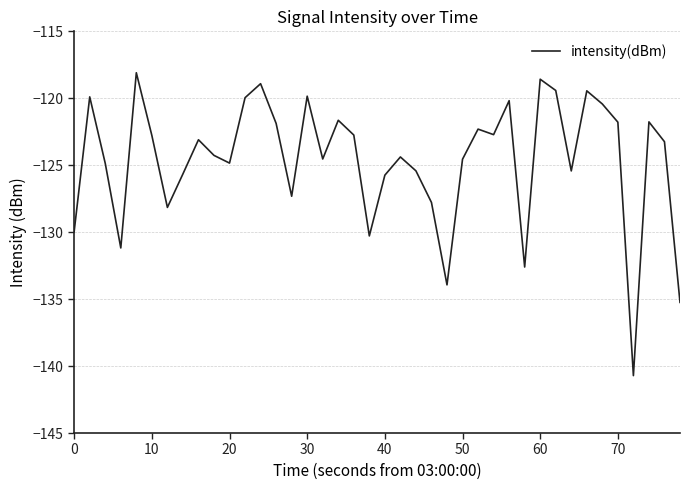

What is the difference between the maximum and minimum values?

22.6